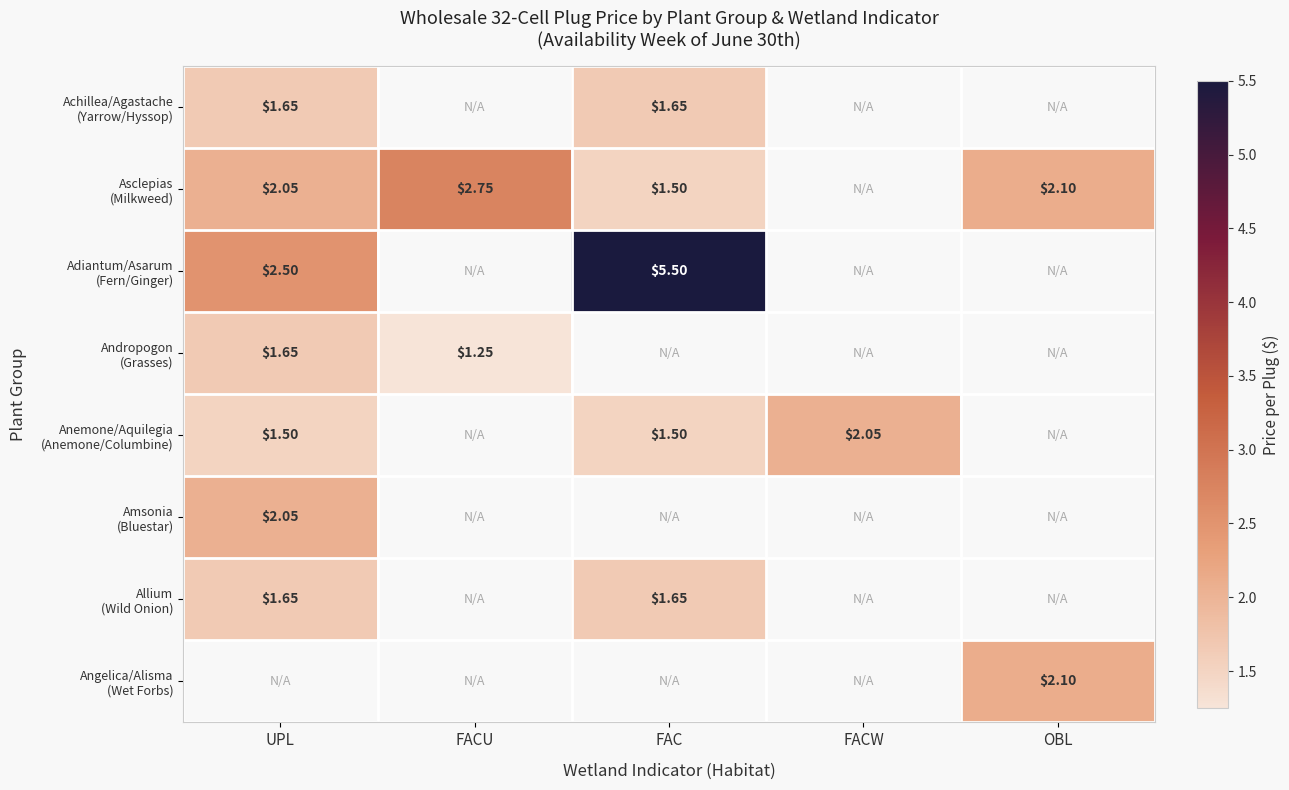

The Asclepias (Milkweed) series shows 0.5 at UPL. True or false?

False